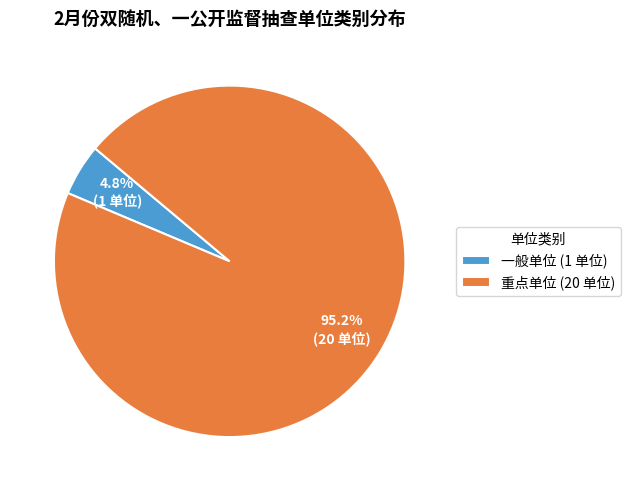

To the nearest percent, what is the difference between the largest and smallest slice percentages?

90%